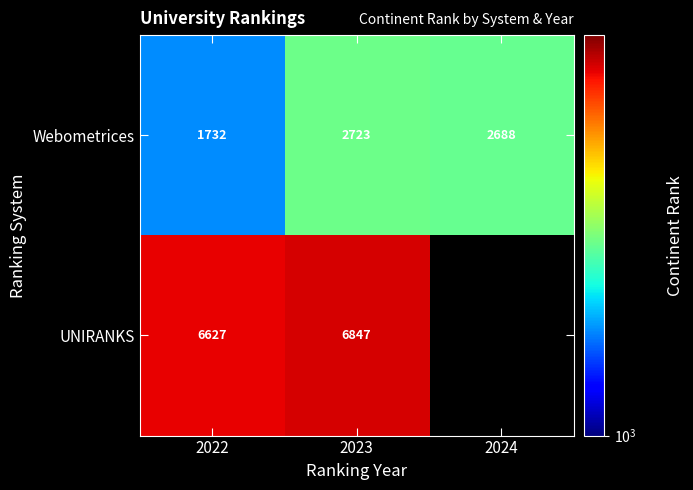

What is the spread (max minus min) of values at 2022?

4895